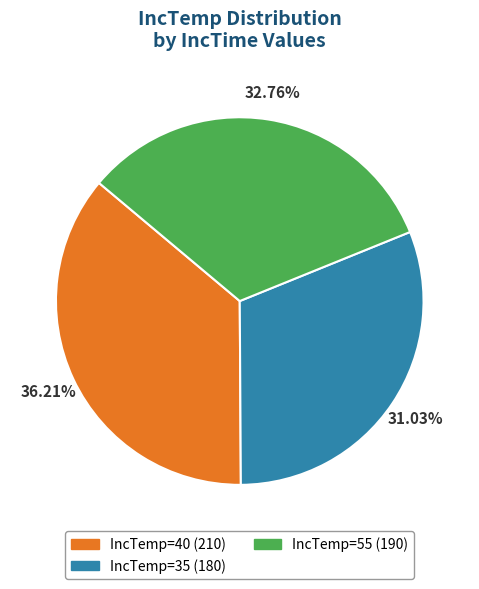

Is there any slice that represents more than half of the pie?

No